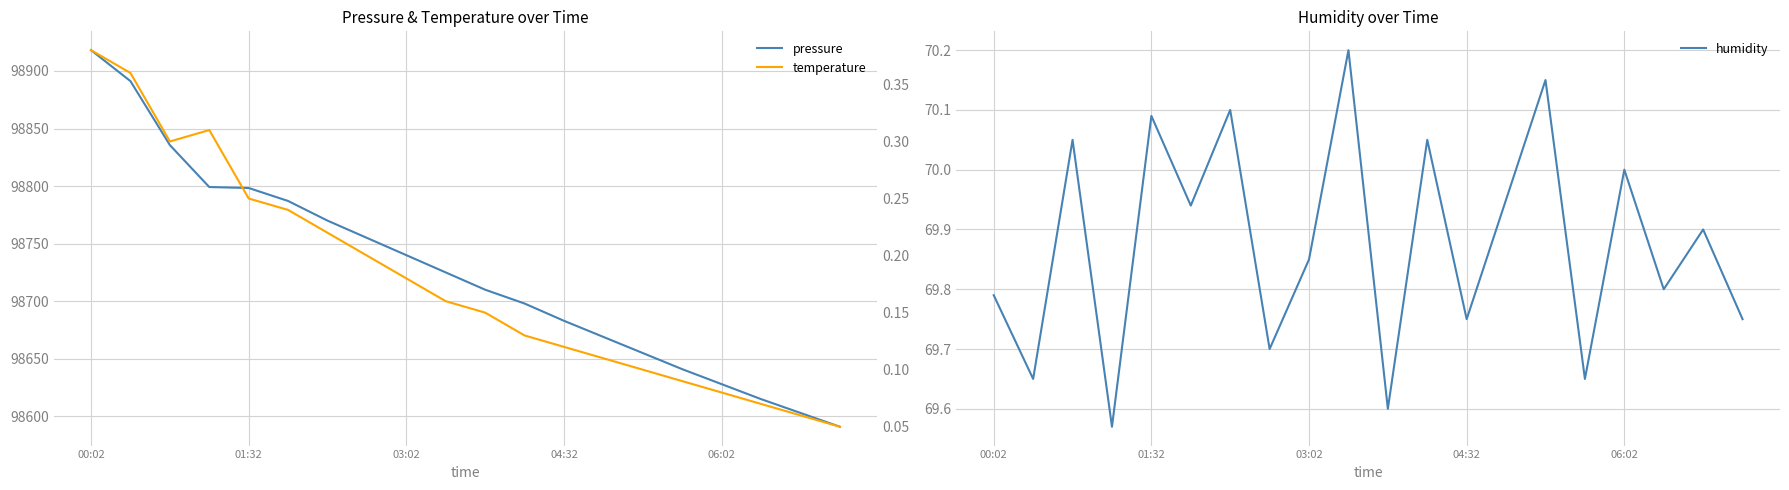

In humidity, how many points are lower than both neighbors (excluding endpoints)?

8